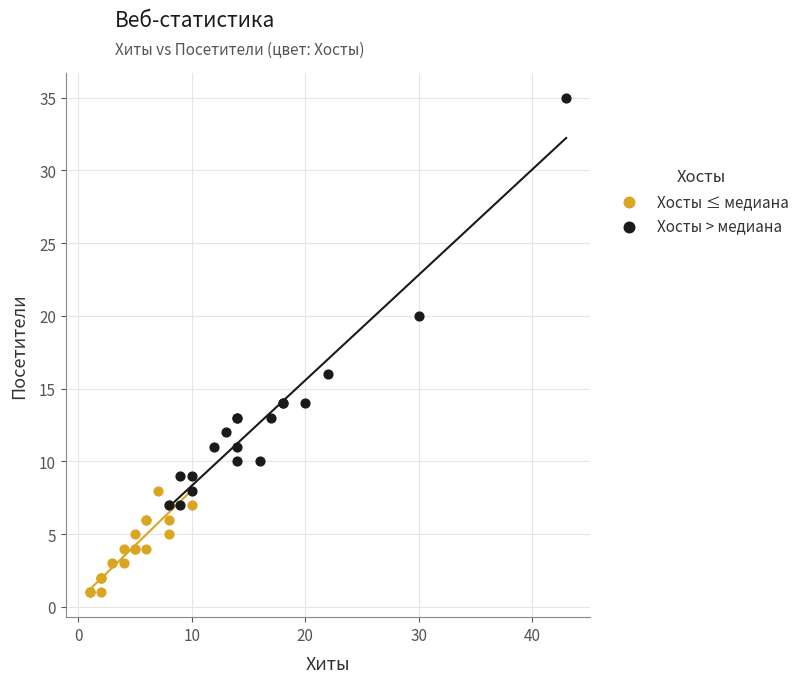

Which series reaches the maximum Y coordinate?

Хосты > медиана